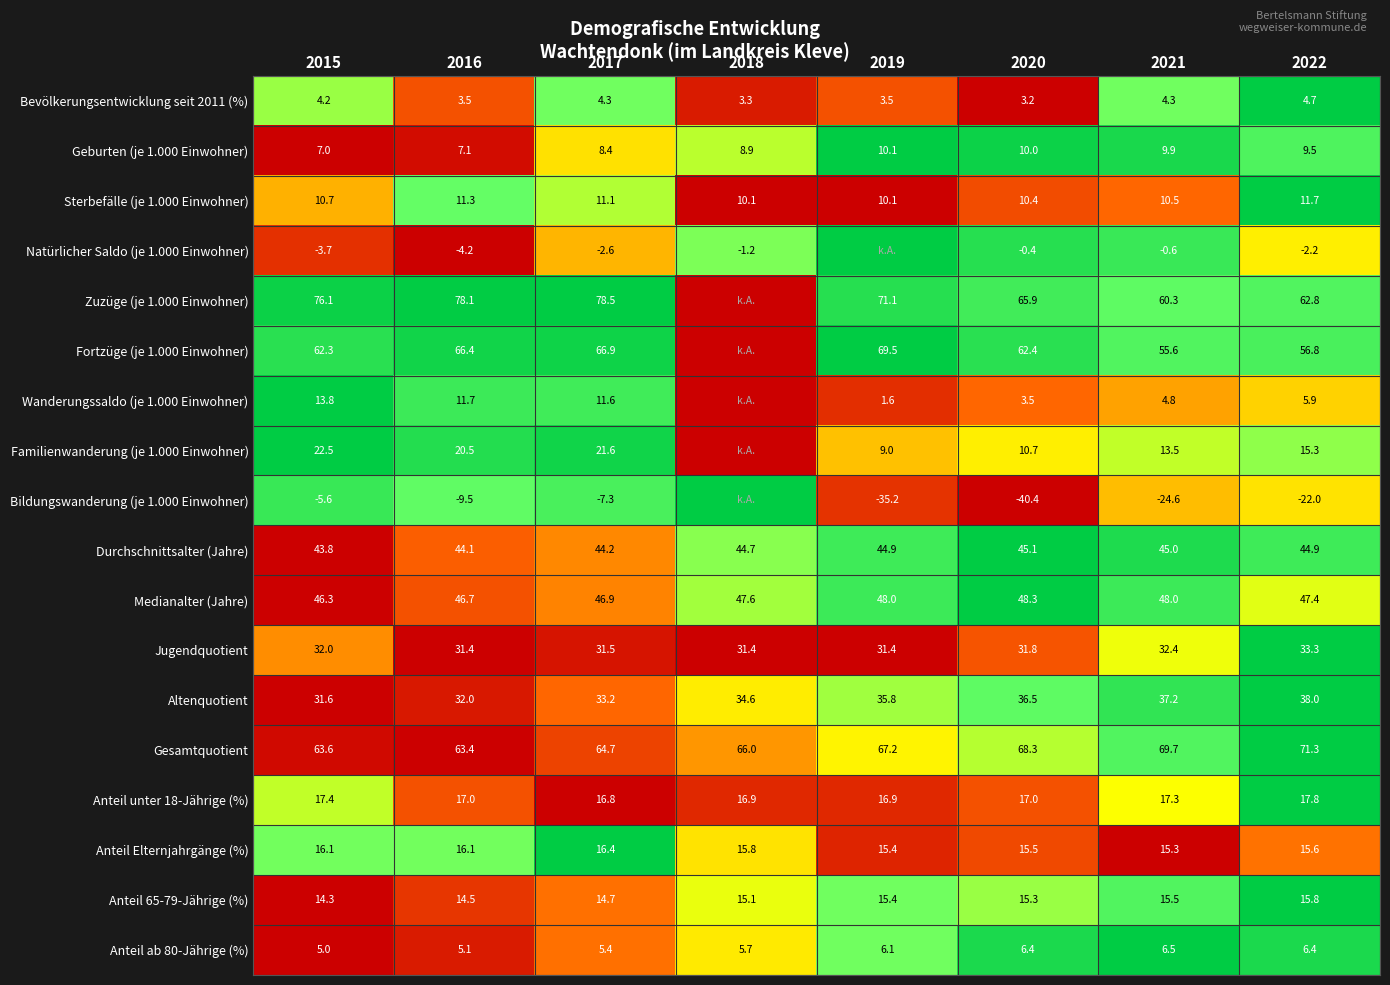

The value of Altenquotient at 2021 is 51.2. True or false?

False